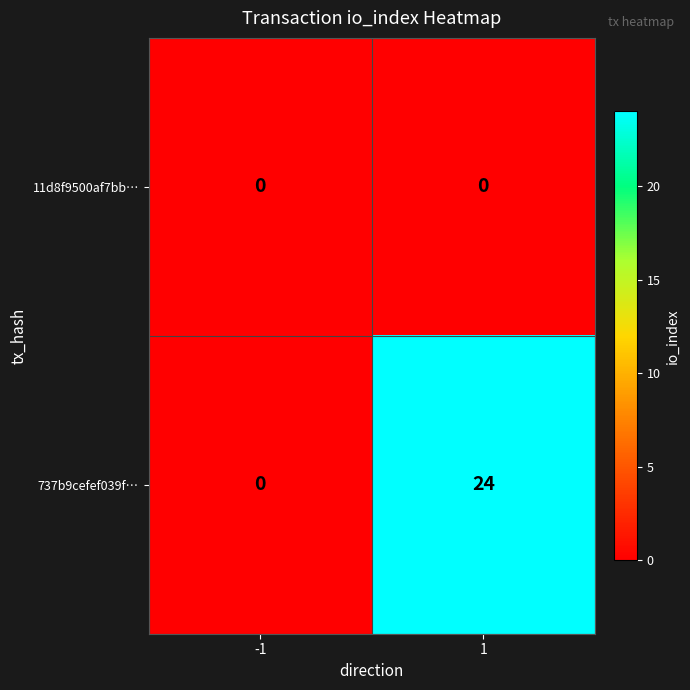

What is the greatest value displayed?

24